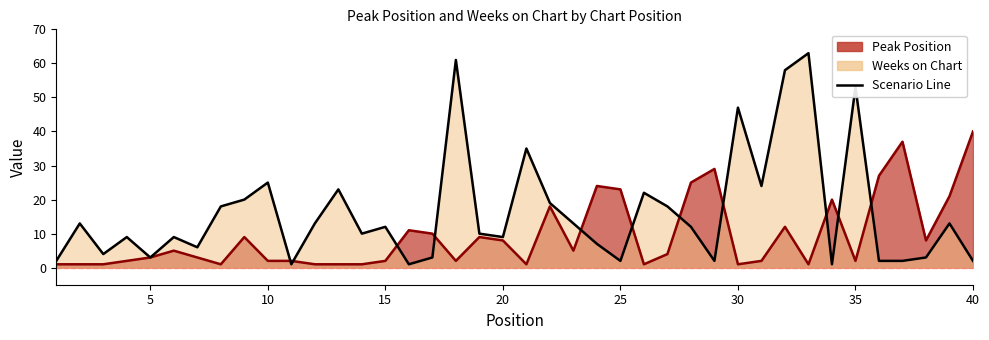

Rank the series by their average value, from highest to lowest.

Weeks on Chart, Peak Position